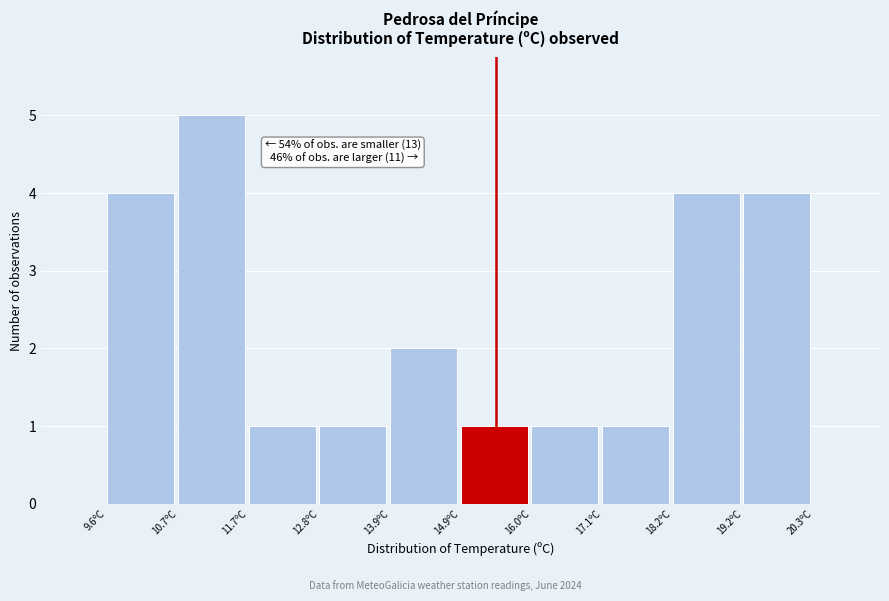

Over which range of the x-axis is the bar tallest?

10.6 to 11.8